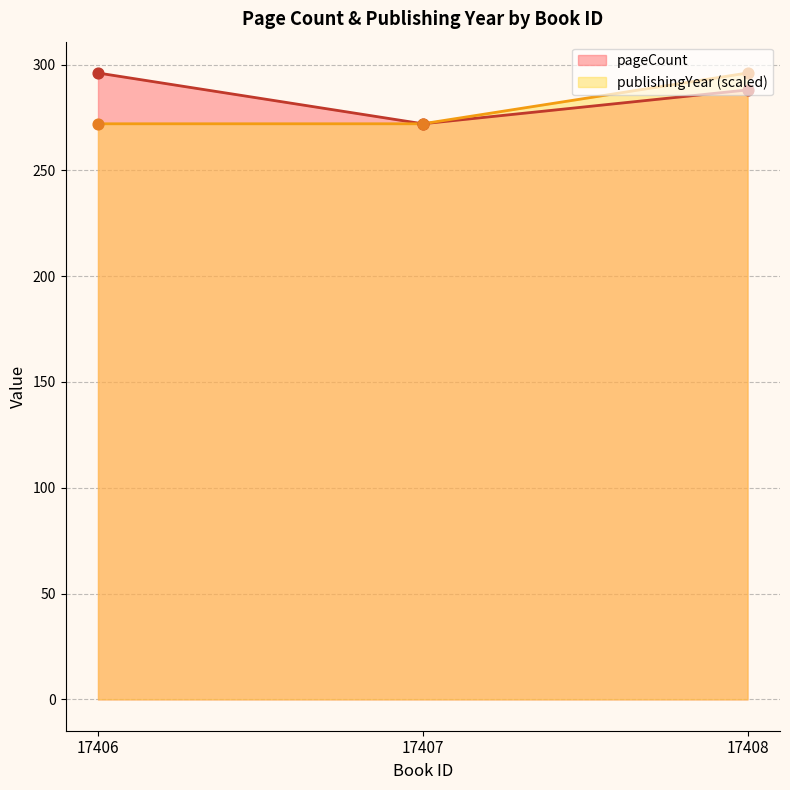

Which series has the largest total across all categories?

pageCount